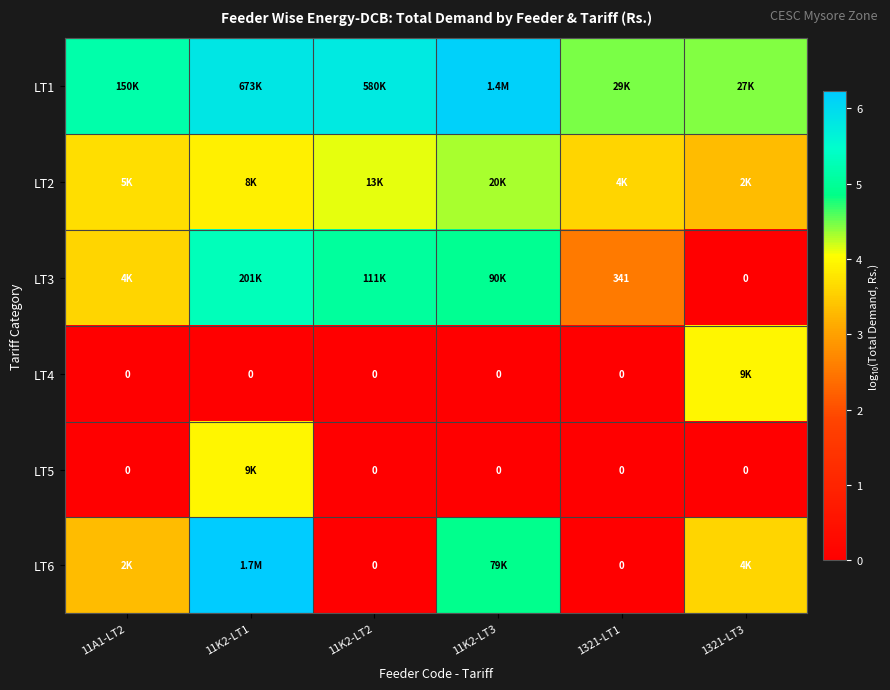

Which series has the widest spread of values?

LT6